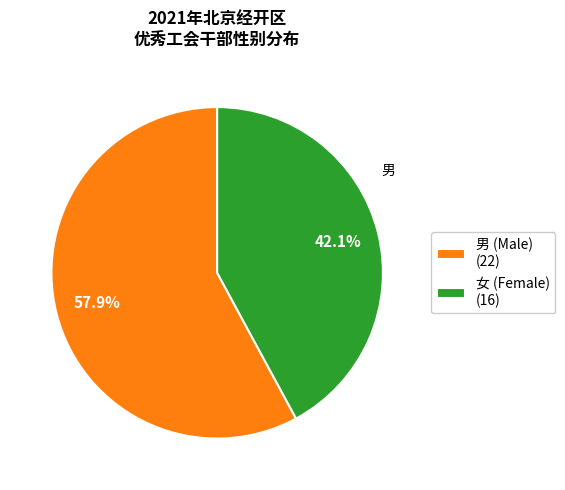

To the nearest percent, what is the combined percentage of 女 and 男?

100%